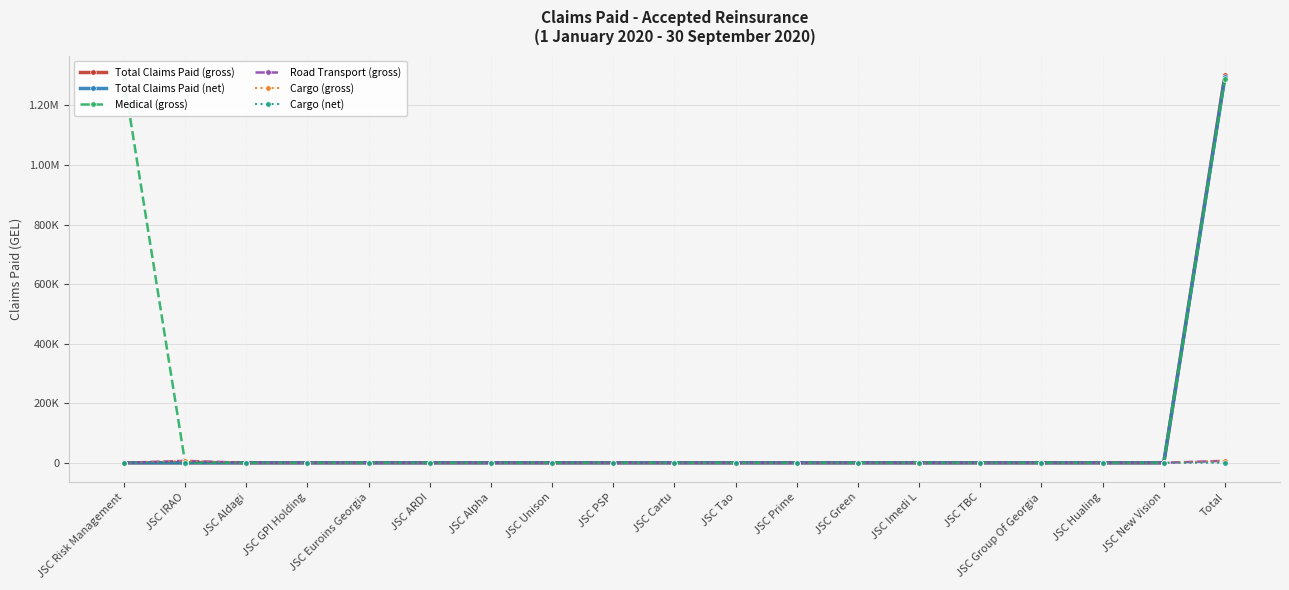

What position from the right is JSC GPI Holding?

16